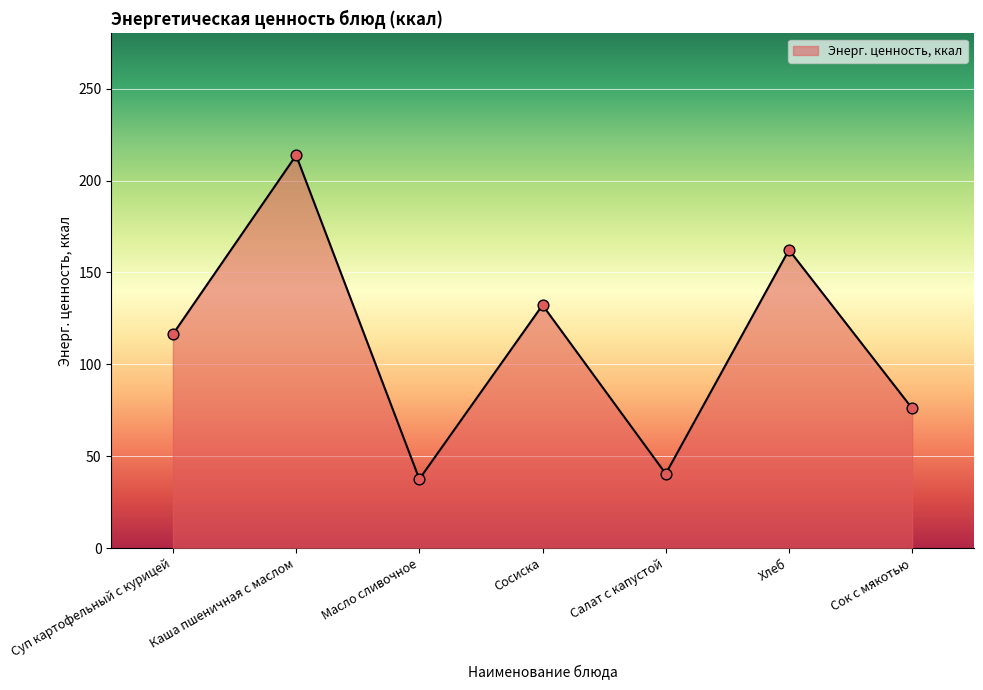

Approximately how many times larger is the value at Суп картофельный с курицей compared to Сок с мякотью?

1.5